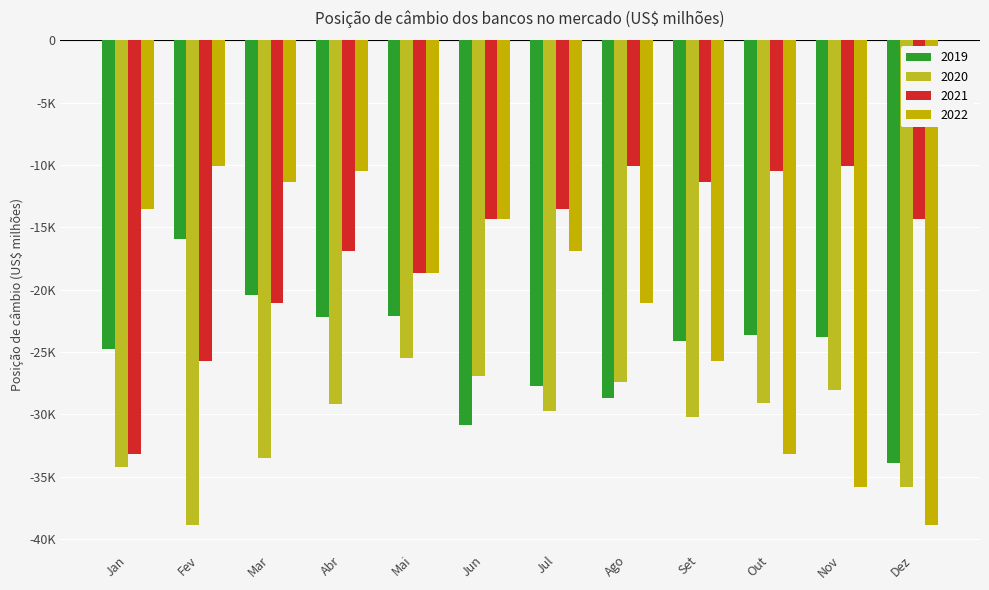

What are all the series names shown in the legend?

2019, 2020, 2021, 2022